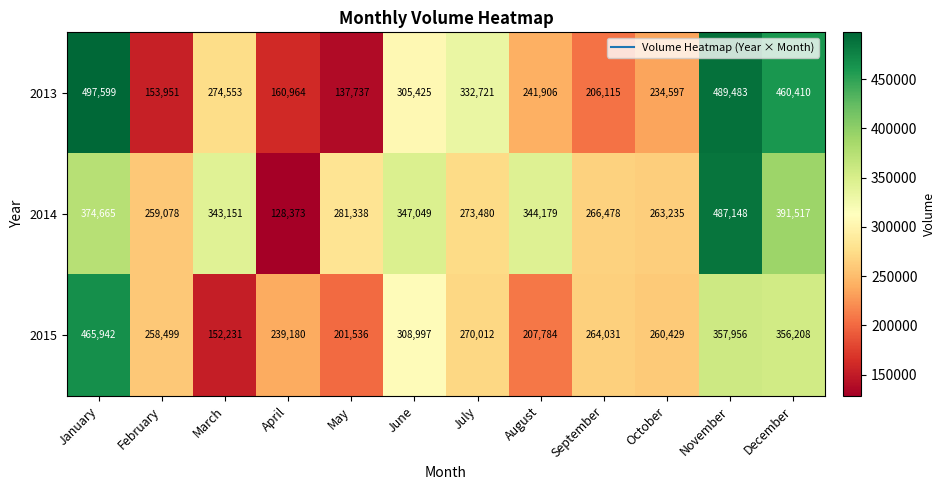

At how many categories does at least one series exceed 135441?

12